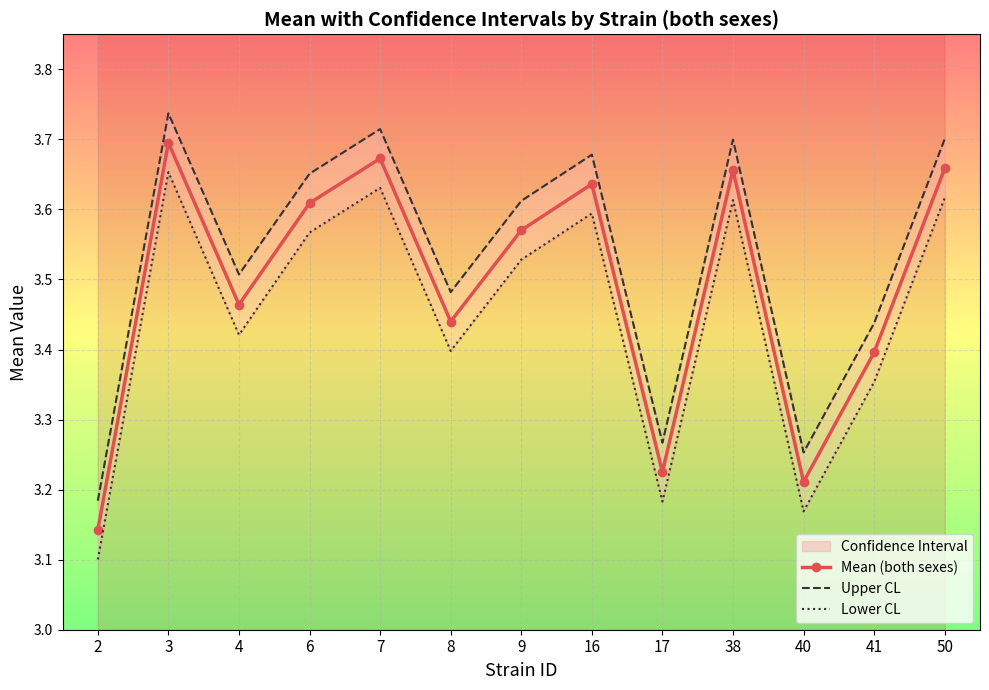

List the series in order of their overall mean, highest first.

Upper CL, Mean (both sexes), Lower CL